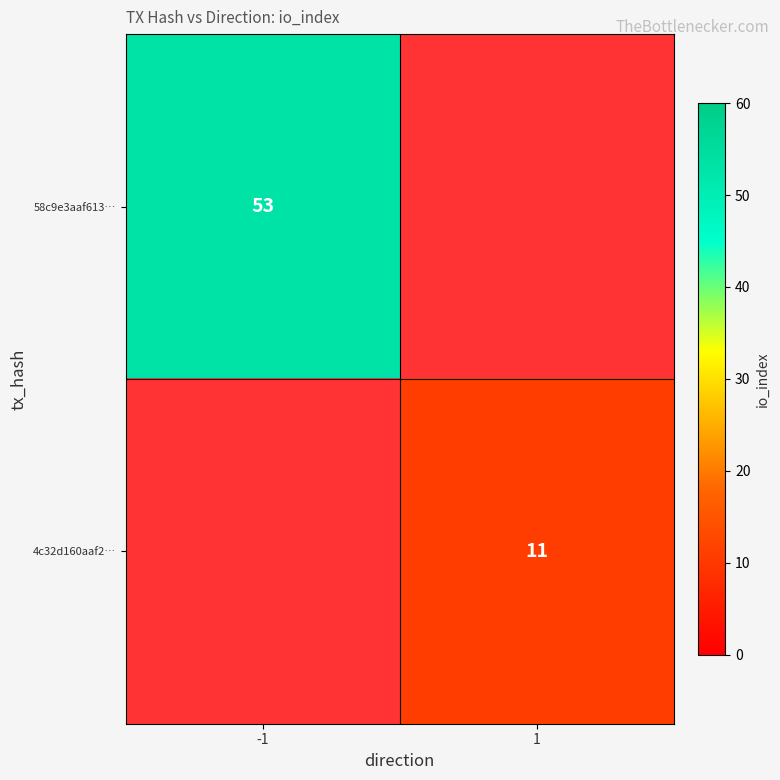

Is it true that 4c32d160aaf2… equals 18 at 1?

False